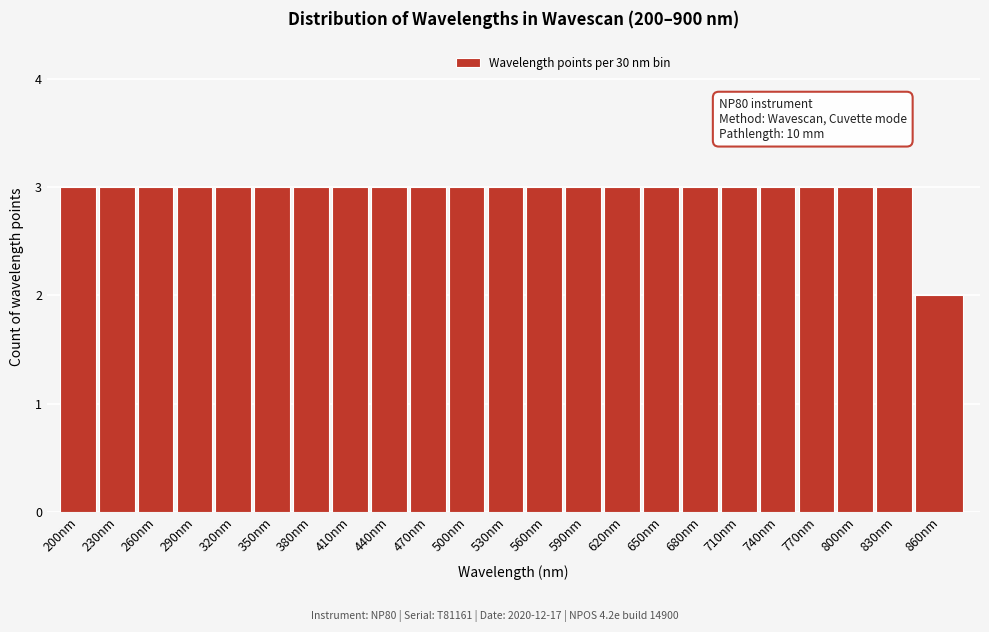

Reading left to right, extract all data points from this chart.

3	3	3	3	3	3	3	3	3	3	3	3	3	3	3	3	3	3	3	3	3	3	2